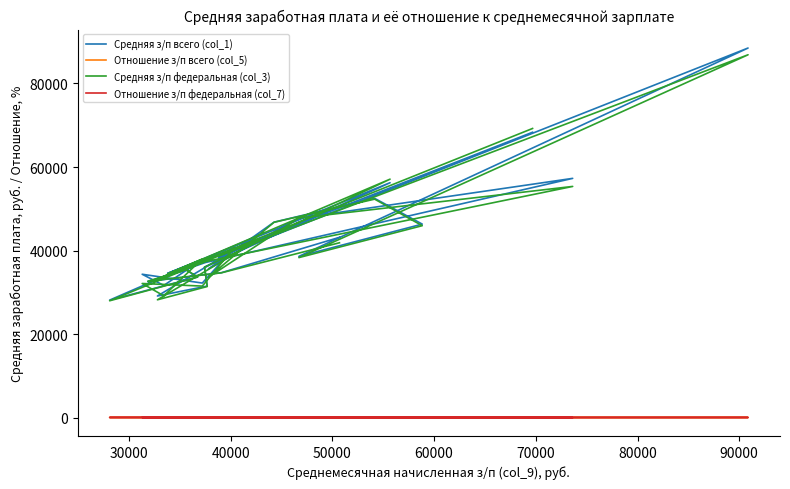

How many interior local valleys does the Средняя з/п федеральная (col_3) series have?

10